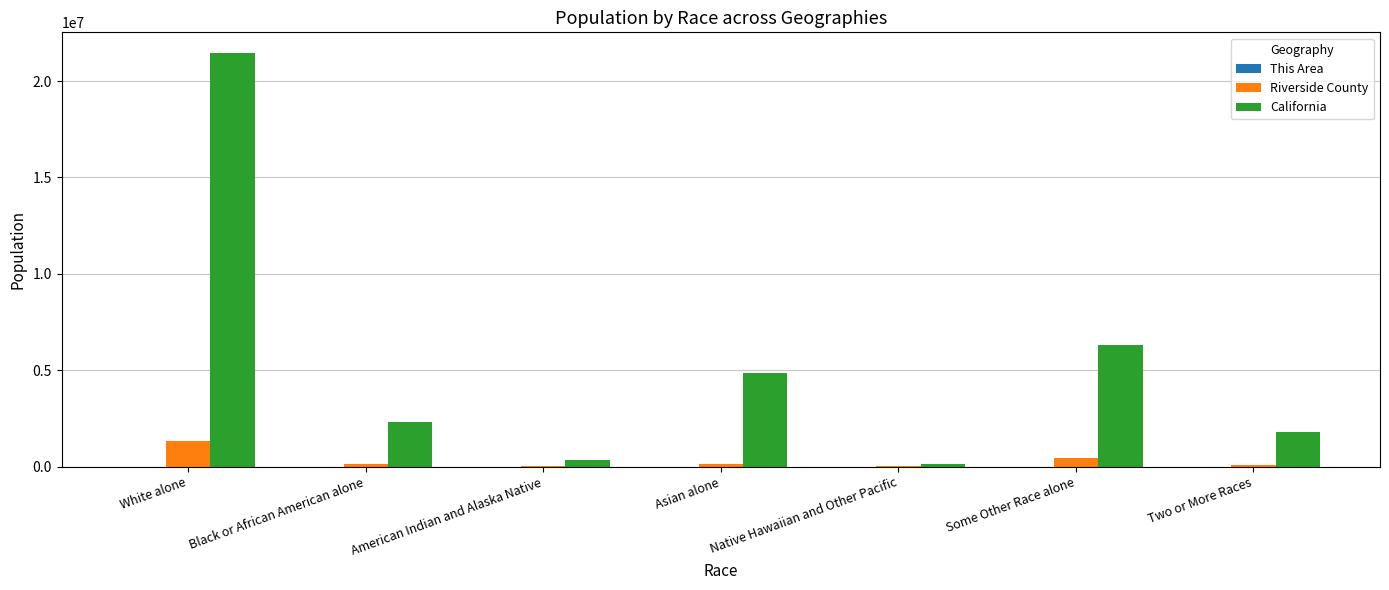

Which series has the largest total across all categories?

California